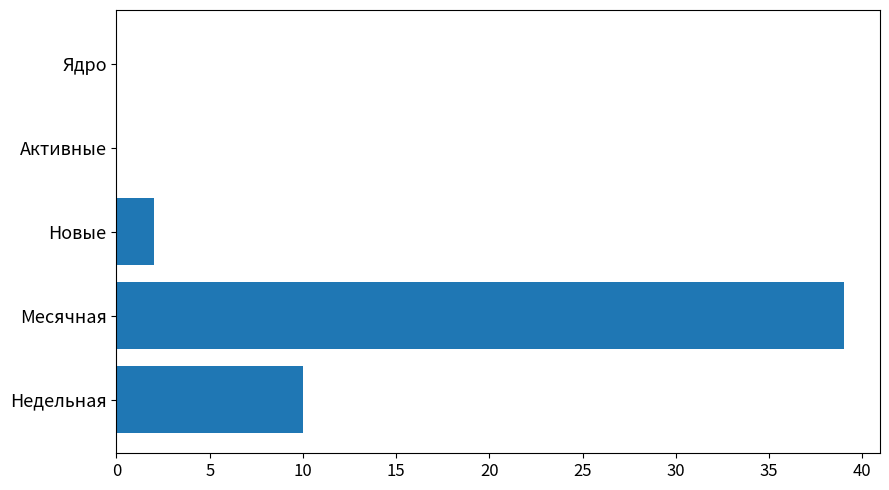

What is the greatest value displayed?

39